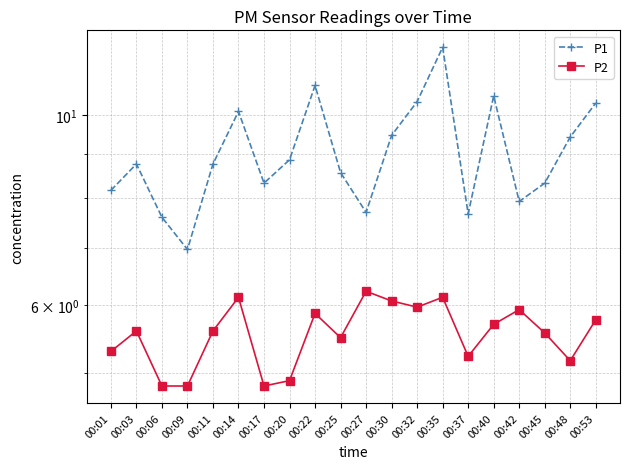

Rank the series at 00:01 from highest to lowest value.

P1, P2